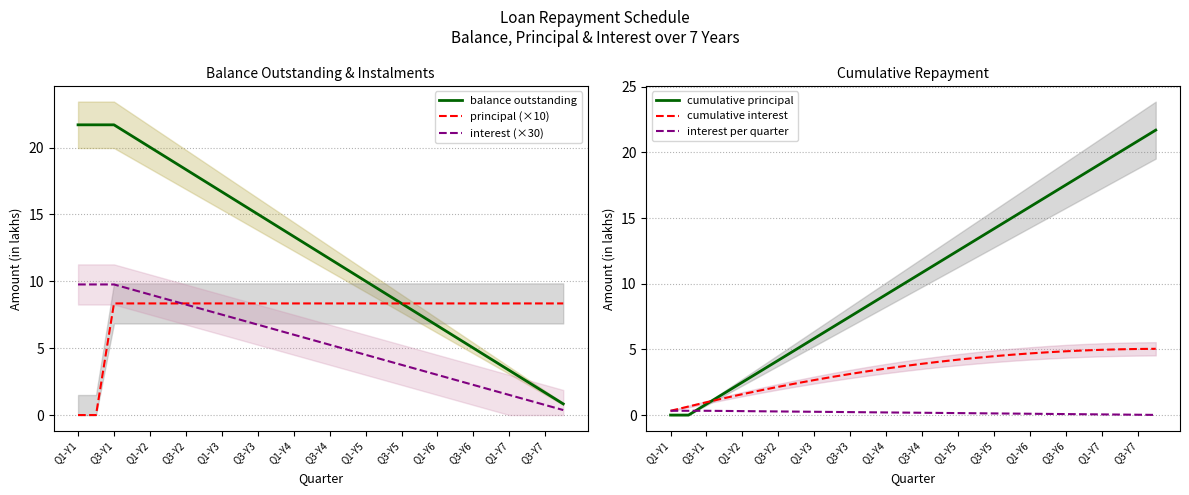

What is the approximate value of interest (×30) at Q1-Y1?

9.8